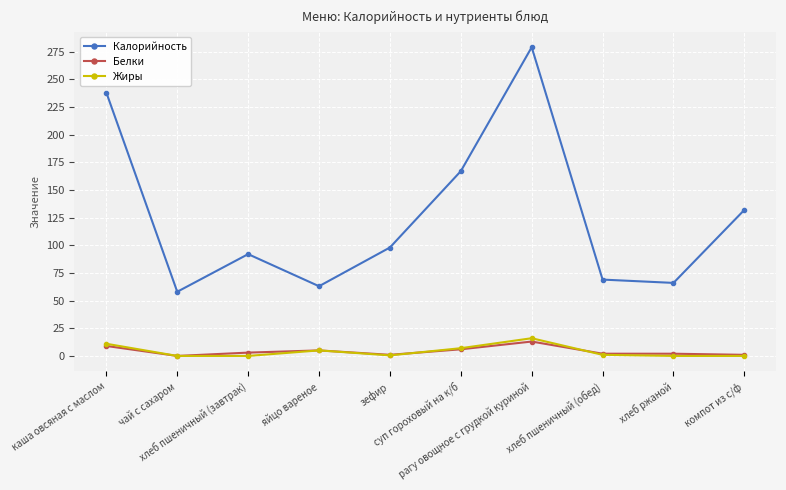

At which label does Калорийность reach its minimum?

чай с сахаром